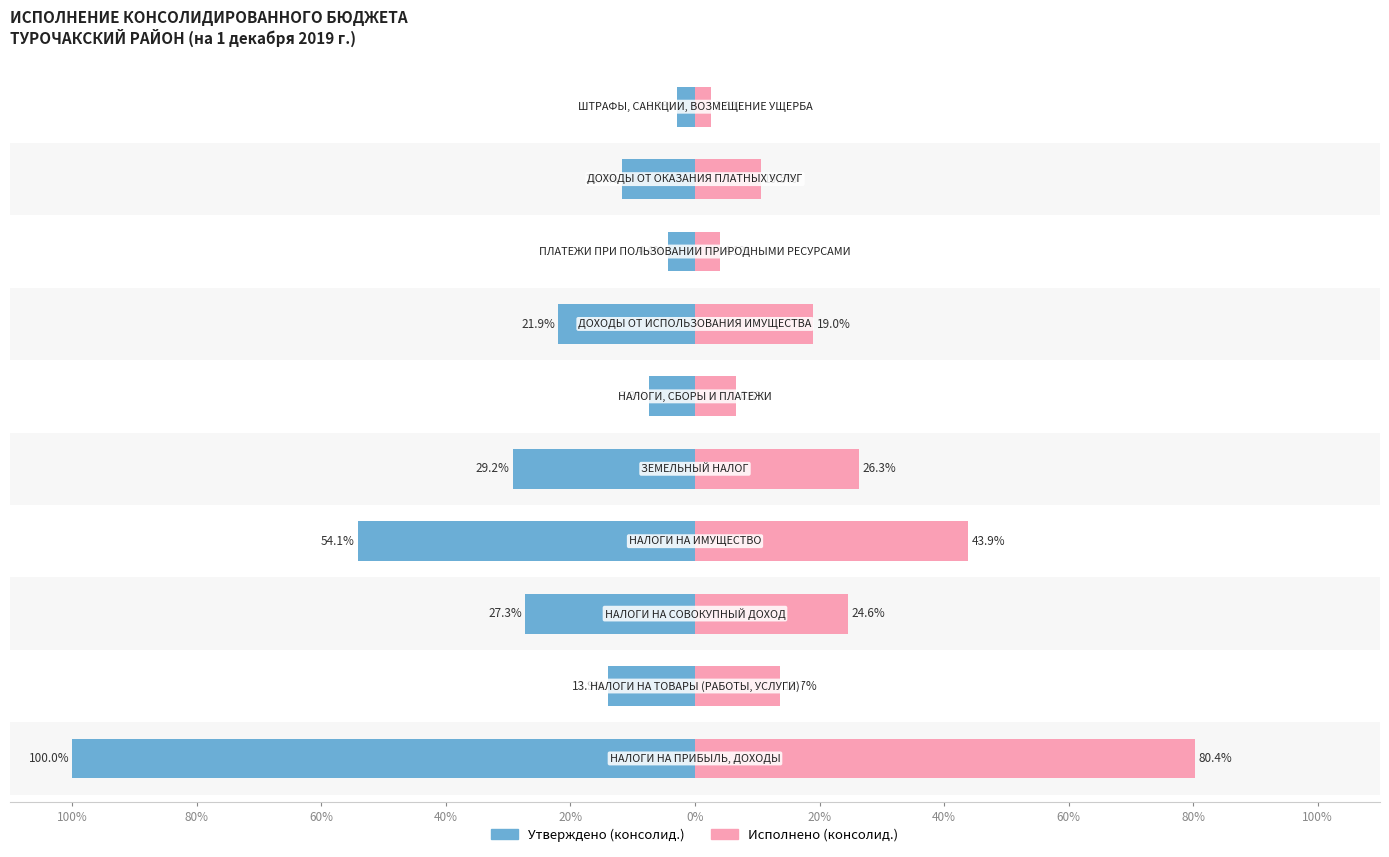

How many distinct data groups are displayed?

2